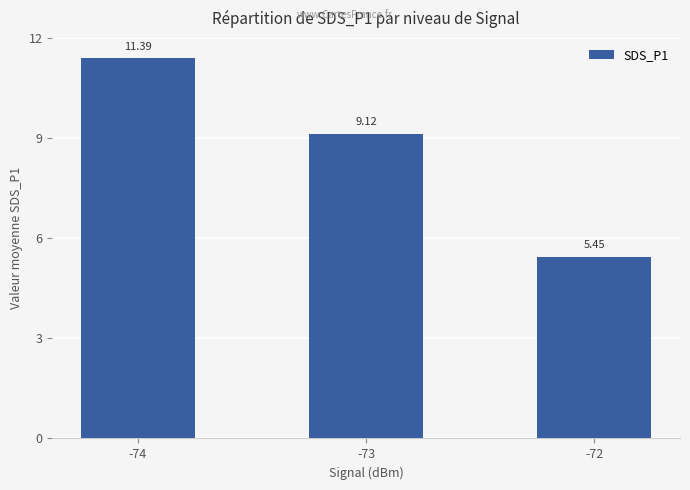

What is the sum of the values at -72 and -74?

16.8